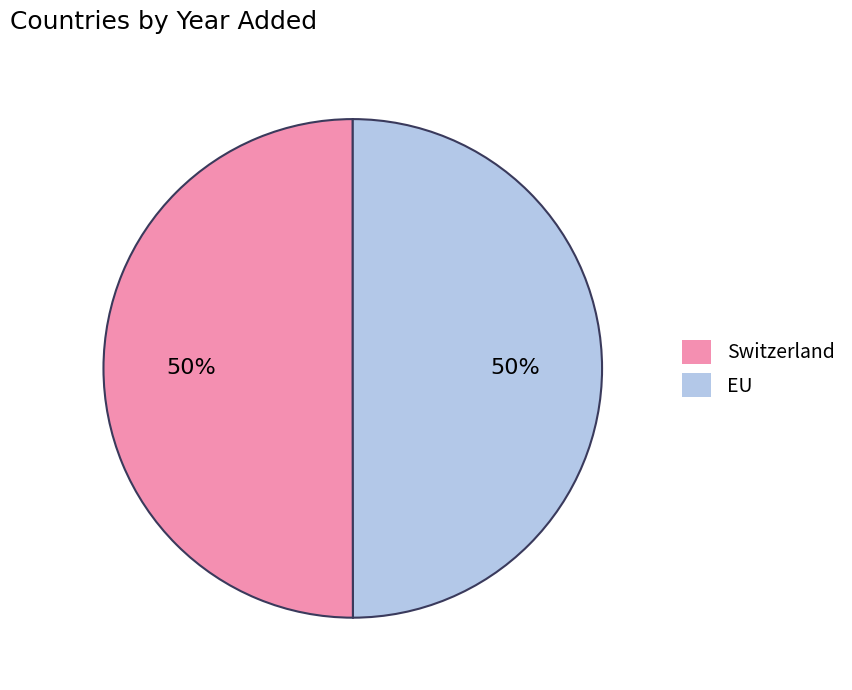

True or false: Switzerland accounts for 50% of the total.

True